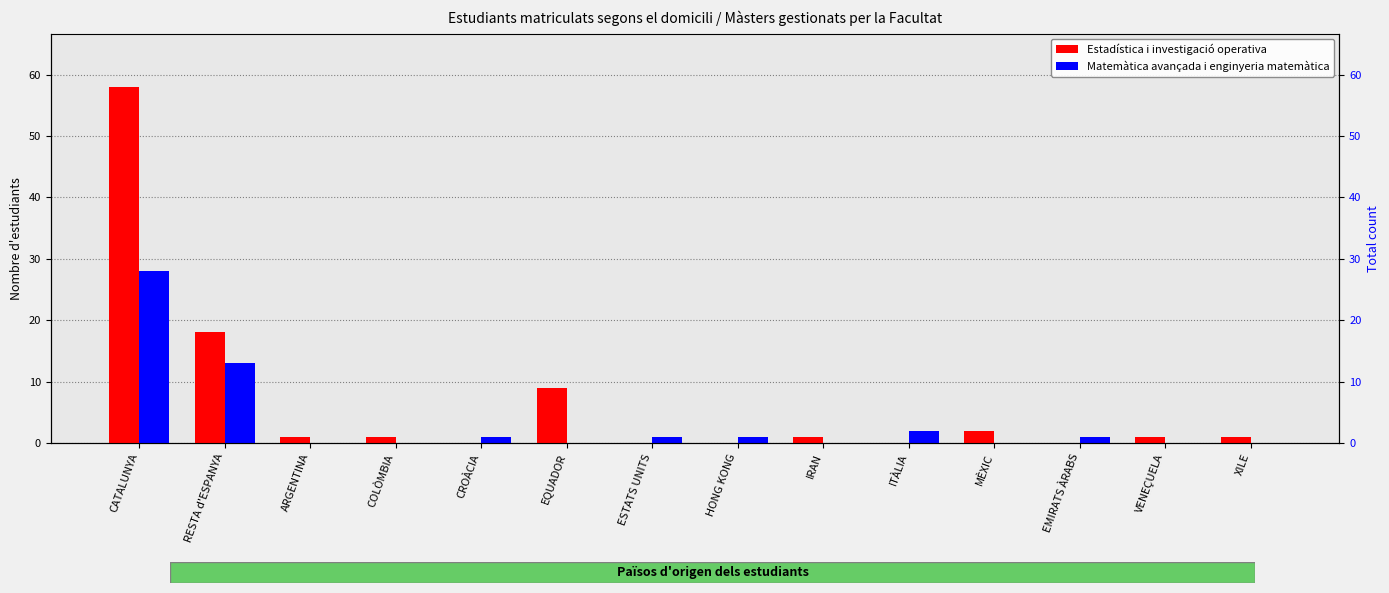

Which category has the lowest value in the Estadística i investigació operativa series?

CROÀCIA